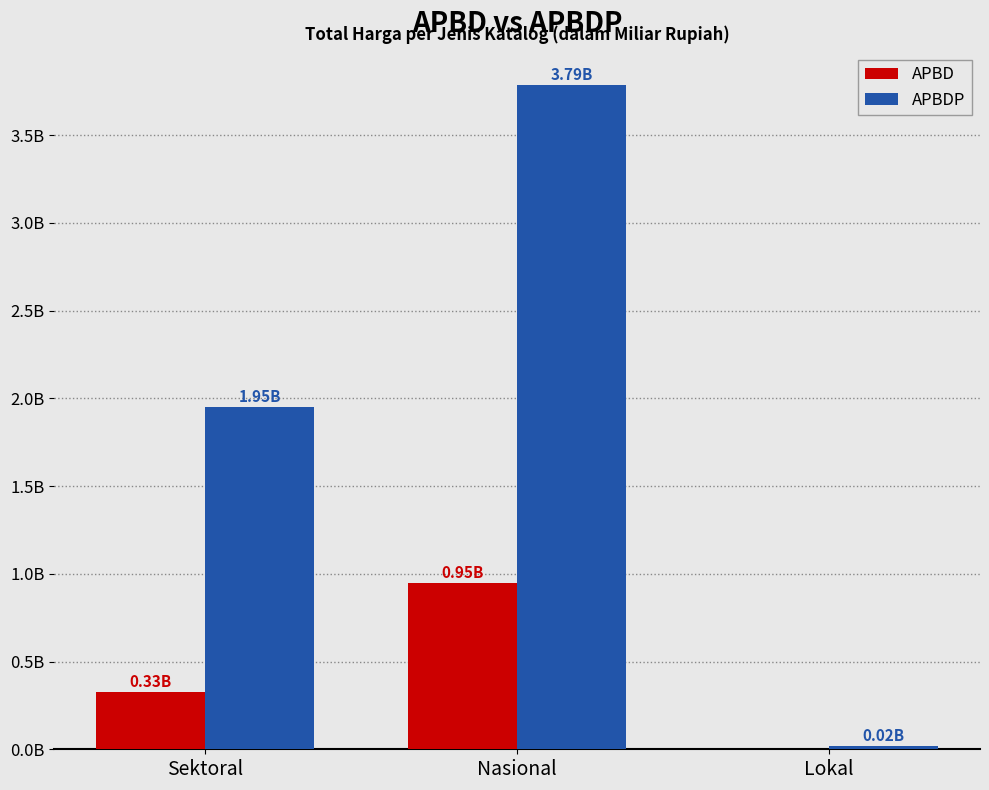

The APBD series shows 0.3 at Nasional. True or false?

False